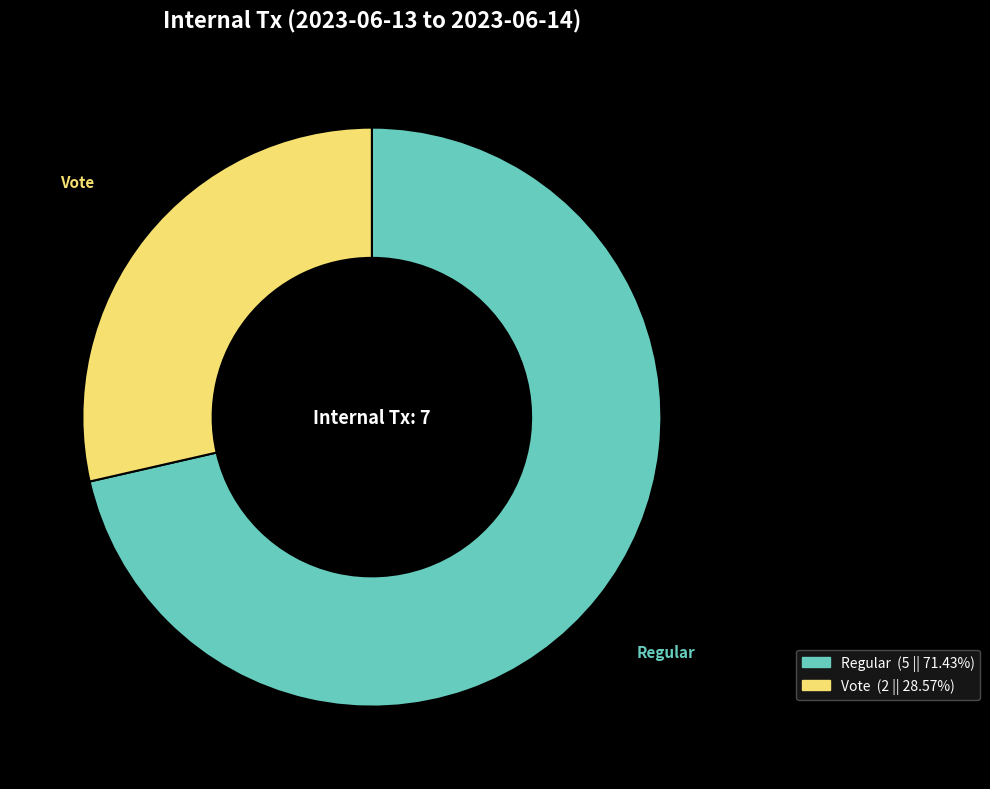

Combined, do Vote and Regular account for over 50%?

Yes